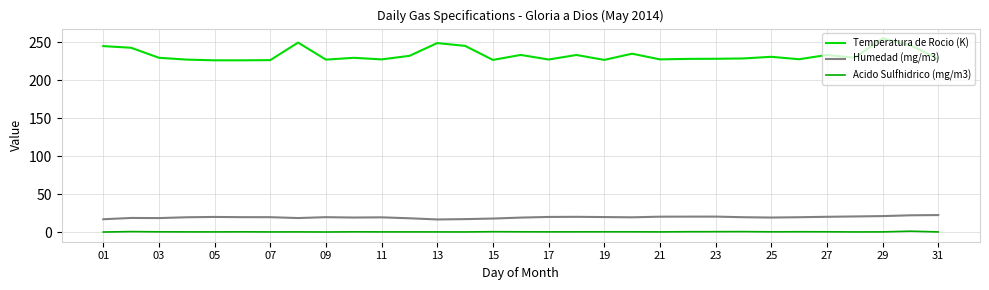

True or false: Temperatura de Rocio (K) and Acido Sulfhidrico (mg/m3) cross at least once.

False